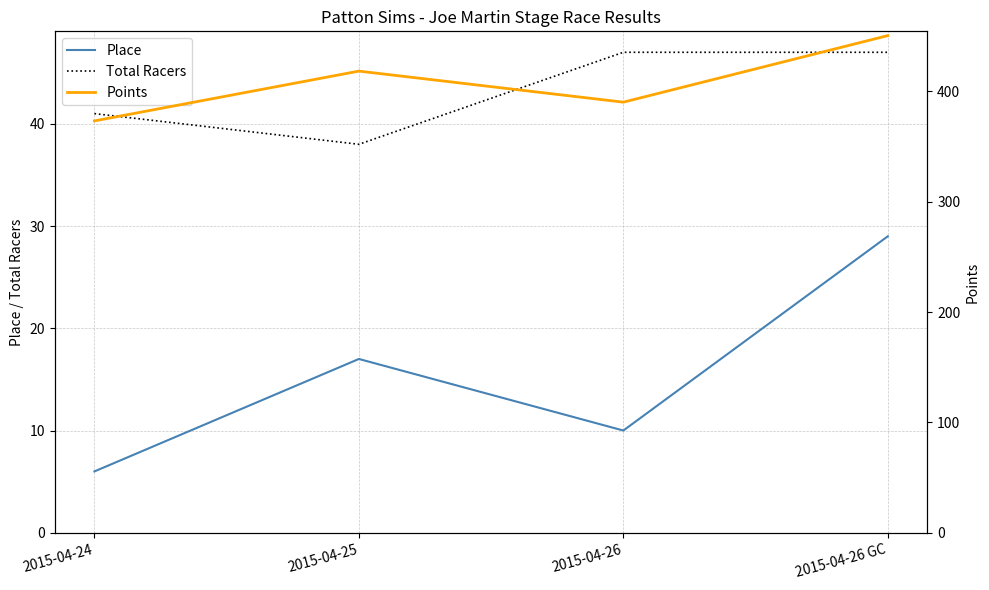

What value does the Points series have at 2015-04-26?

390.2